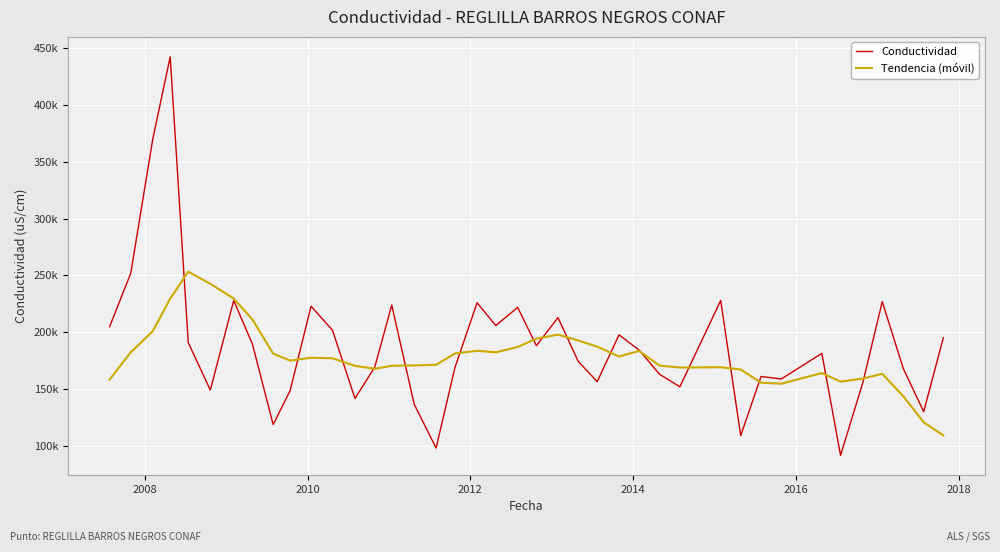

Which series has the widest spread of values?

Conductividad